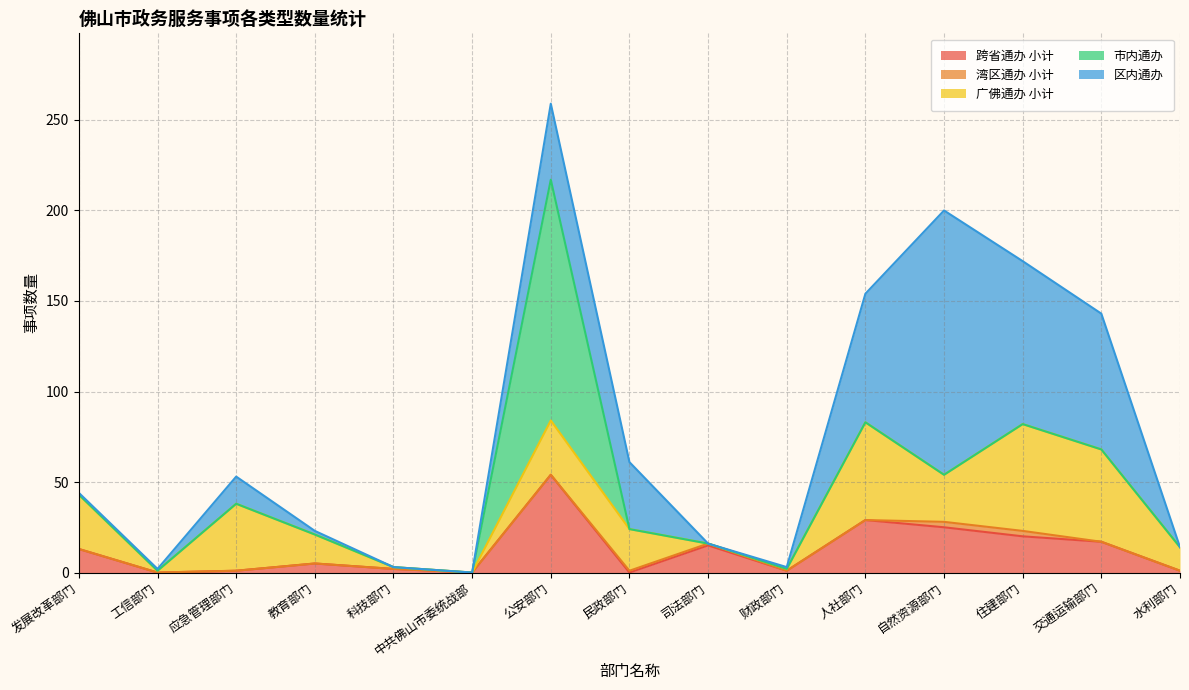

What position from the left is 教育部门?

4